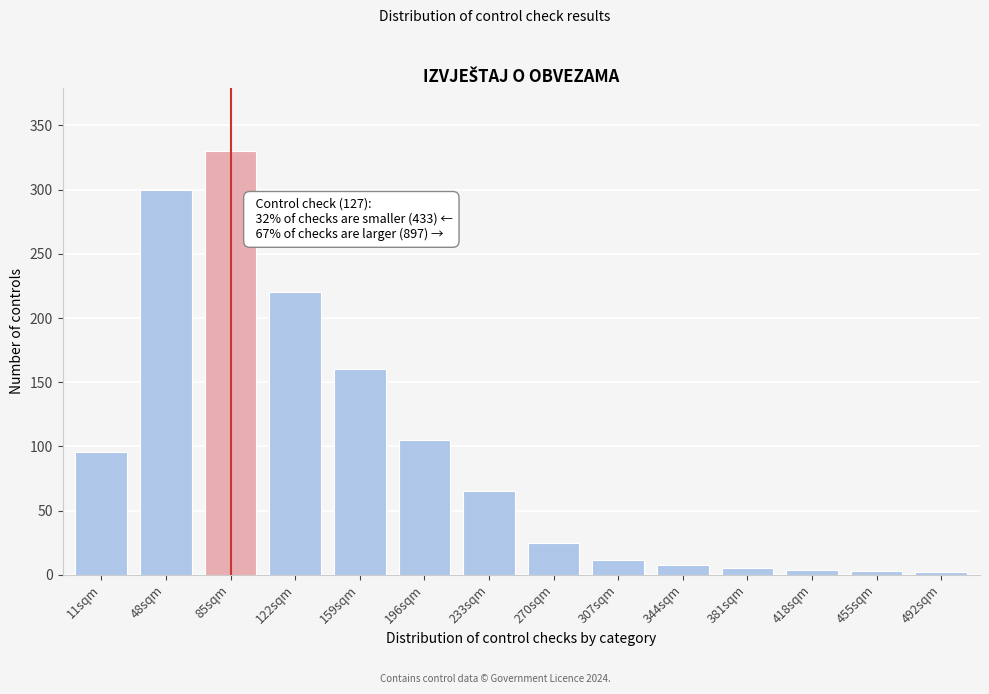

What is the sum of the values at 233sqm and 85sqm?

395